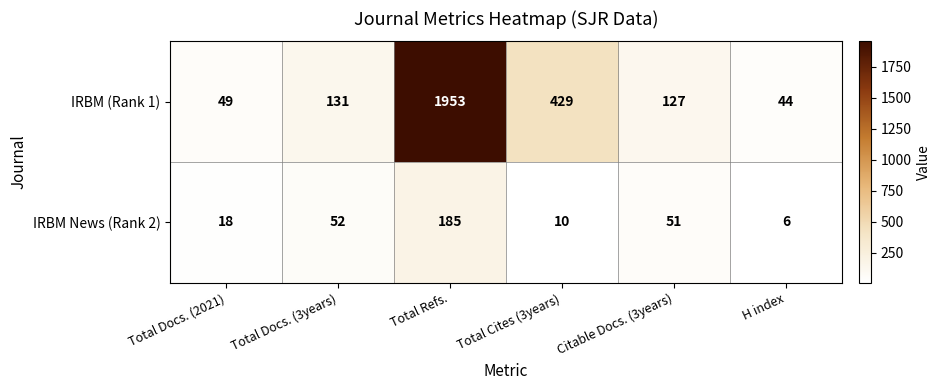

The IRBM News (Rank 2) series shows 9 at H index. True or false?

False